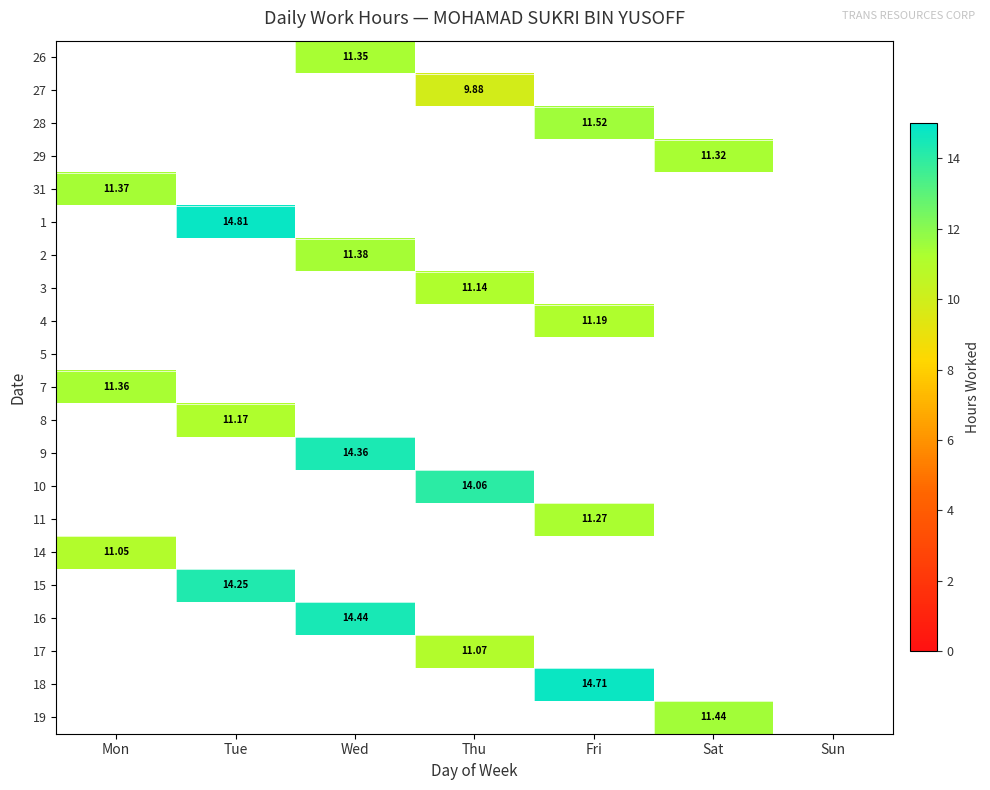

Is the value of 10 at Sat greater than the value of 4 at Tue?

No